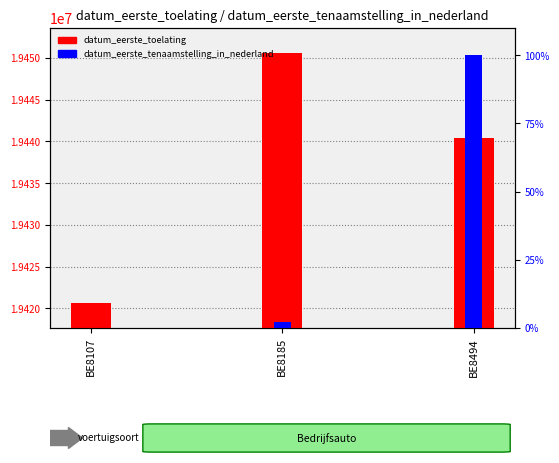

Which category has the lowest value in the datum_eerste_tenaamstelling_in_nederland series?

BE8107